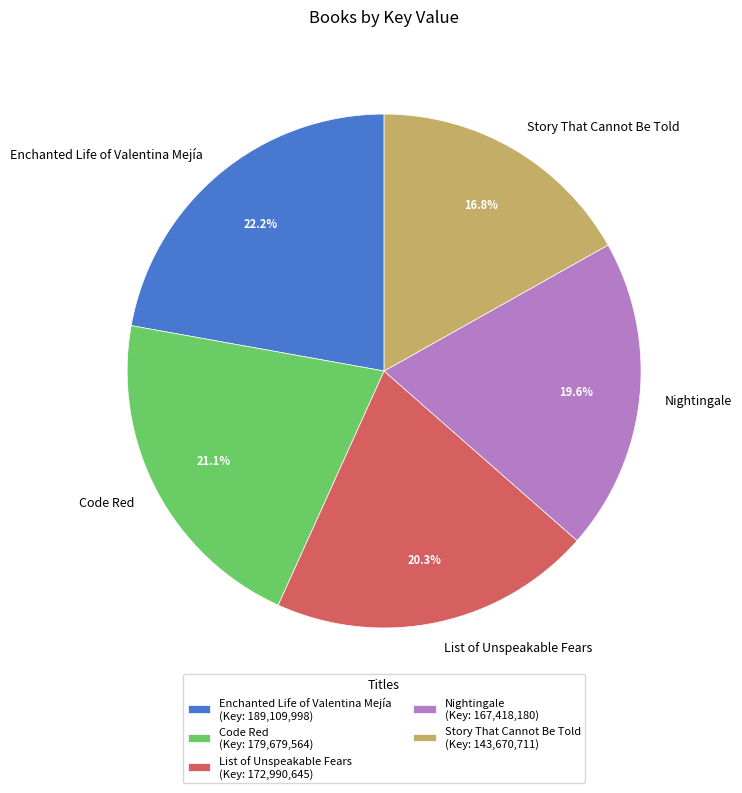

Is there any slice that represents more than half of the pie?

No